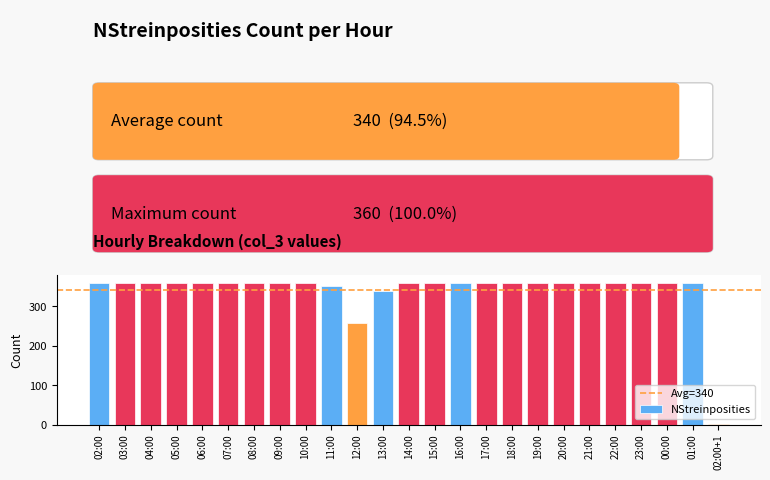

The value at 04:00 is 360. True or false?

True